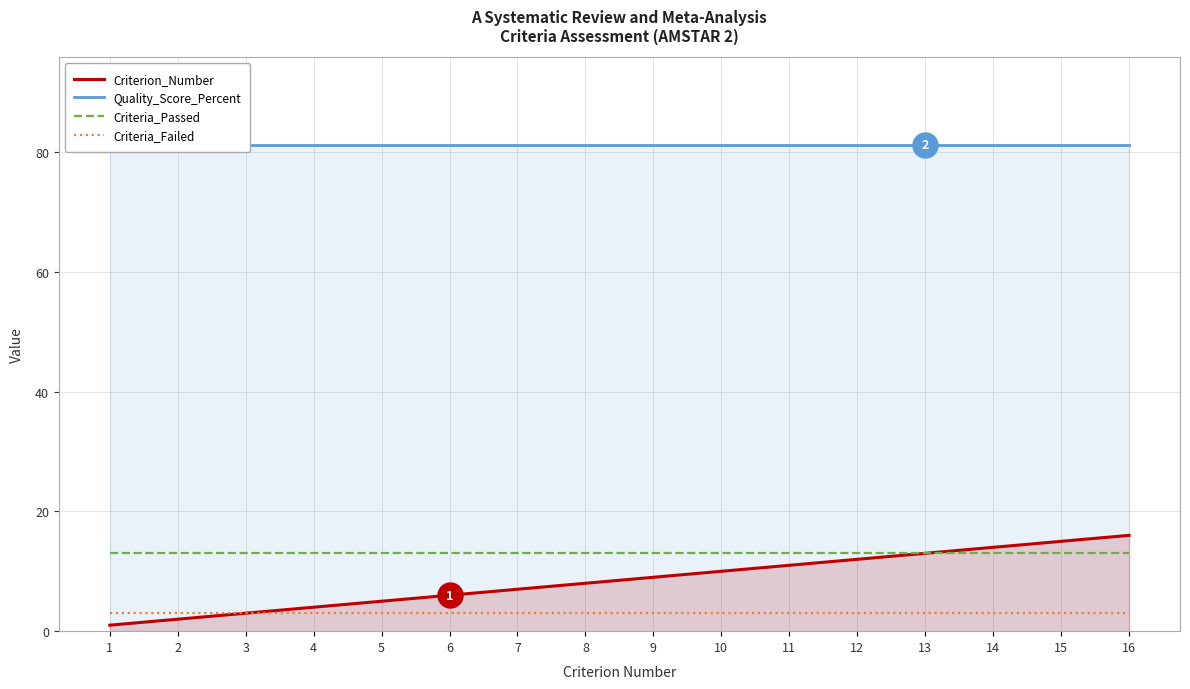

What is the sum of all Quality_Score_Percent values?

1299.2